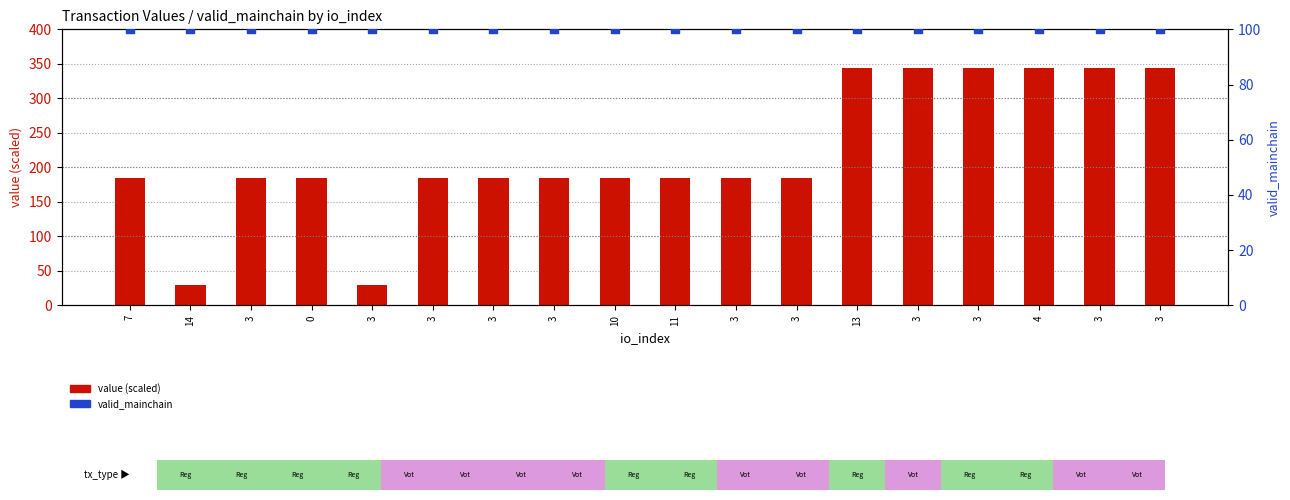

At how many categories does at least one series exceed 223?

6